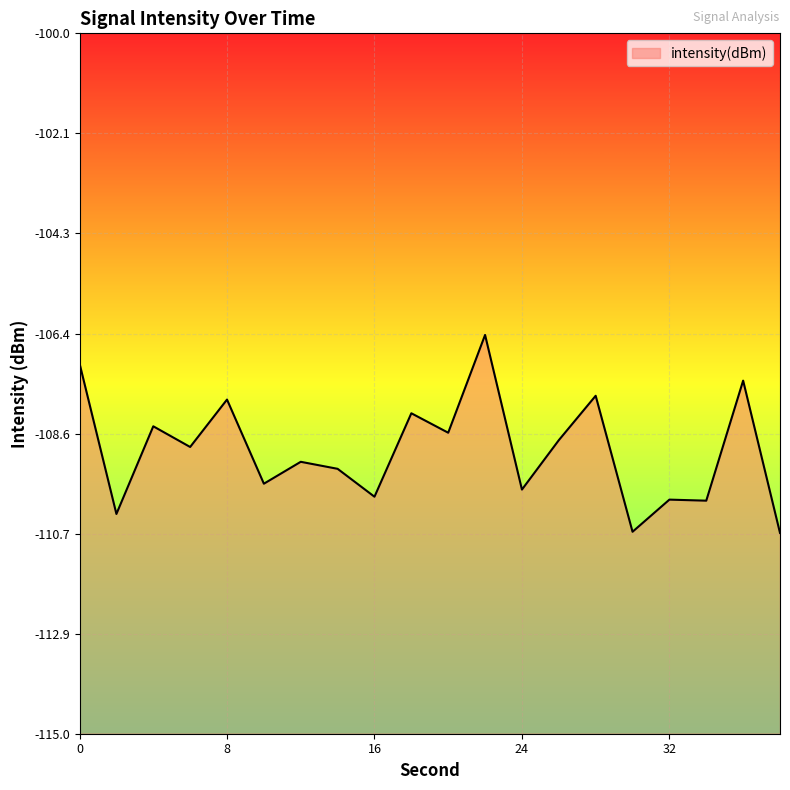

How many data points are above -108?

5